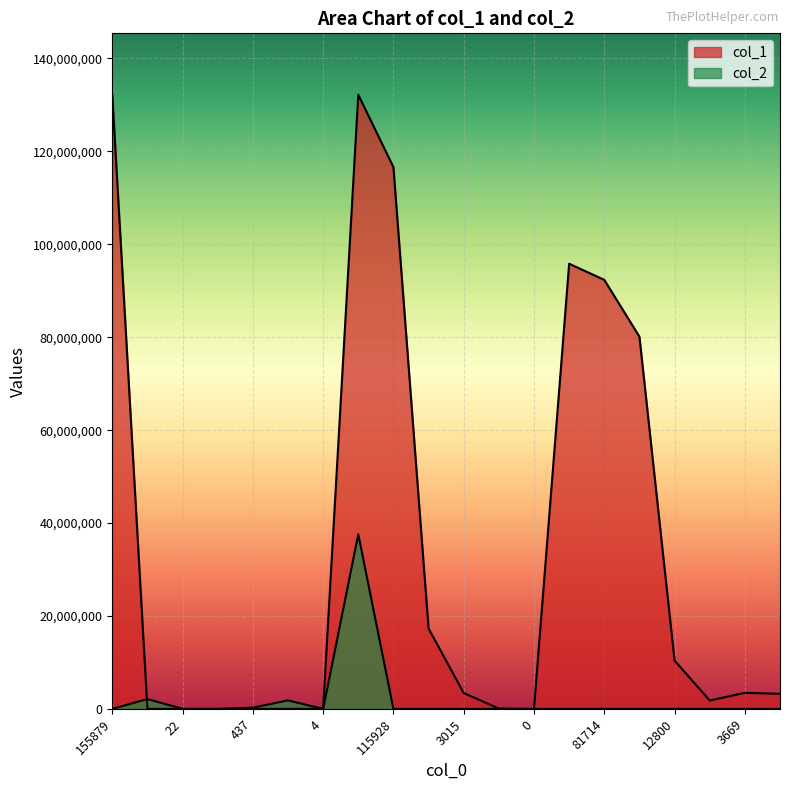

The col_2 series shows 20164307 at 3015. True or false?

False